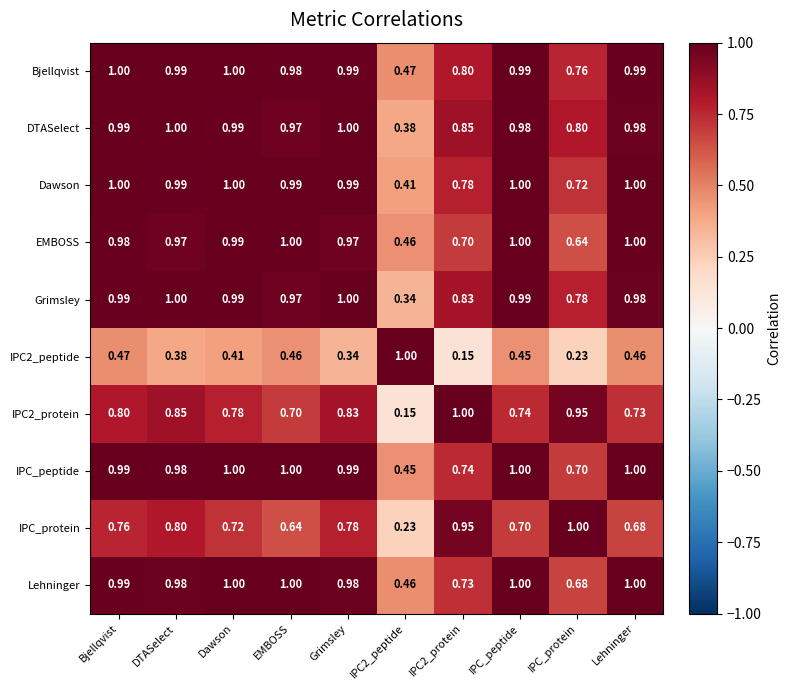

Which series has the largest total across all categories?

Bjellqvist